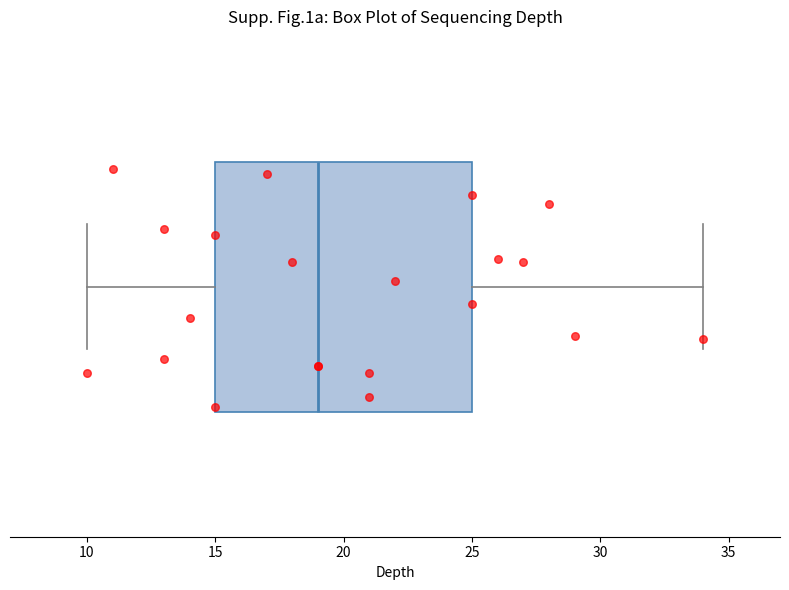

Where does the left whisker of the box end on the x-axis? The values are not printed on the chart, so give them approximately, as read against the axis.

10